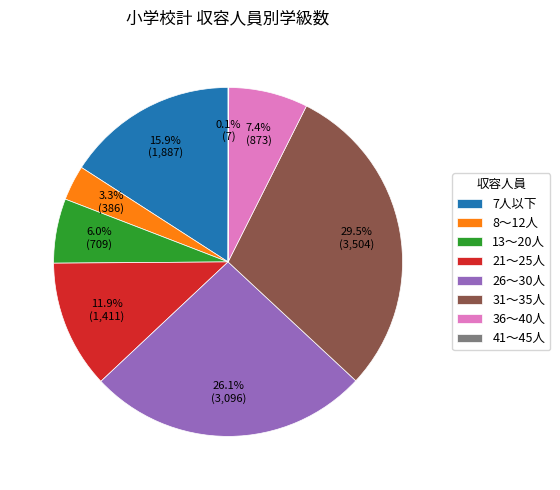

Which slice is the largest?

31～35人